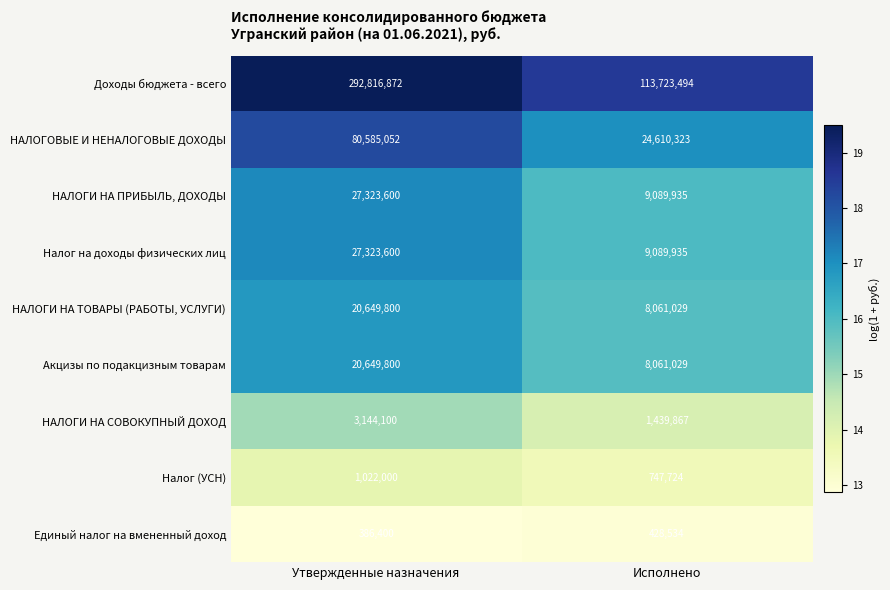

Count the number of data series in this chart.

9